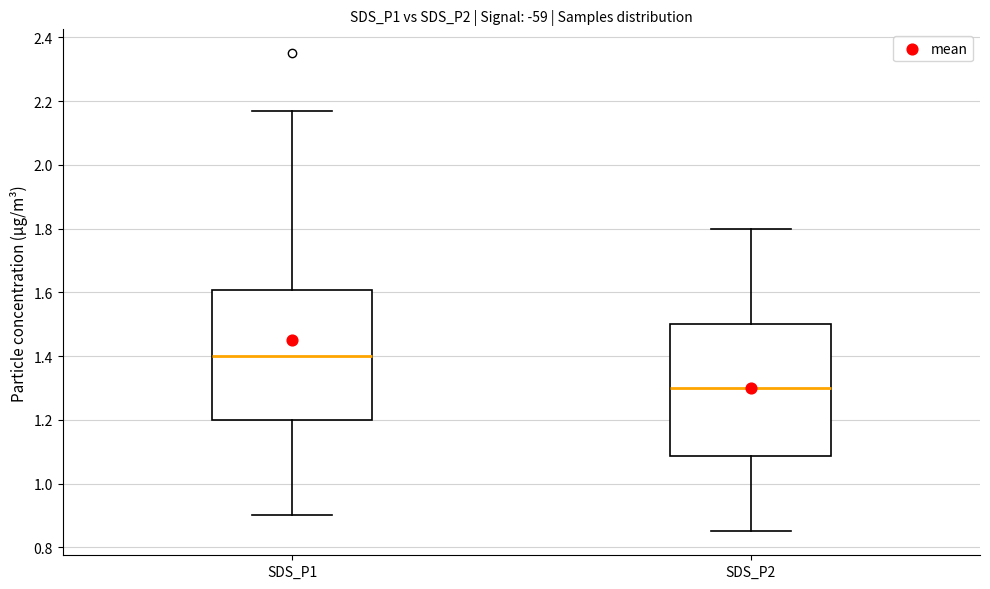

Reading left to right, transcribe this box plot: for each box, give where its median line is, the range the box spans, and where its two whiskers end, as read against the y-axis. The values are not printed on the chart, so give them approximately, as read against the axis.

SDS_P1: median 1.40, box 1.20 to 1.60, whiskers 0.90 to 2.18
SDS_P2: median 1.30, box 1.08 to 1.50, whiskers 0.86 to 1.80